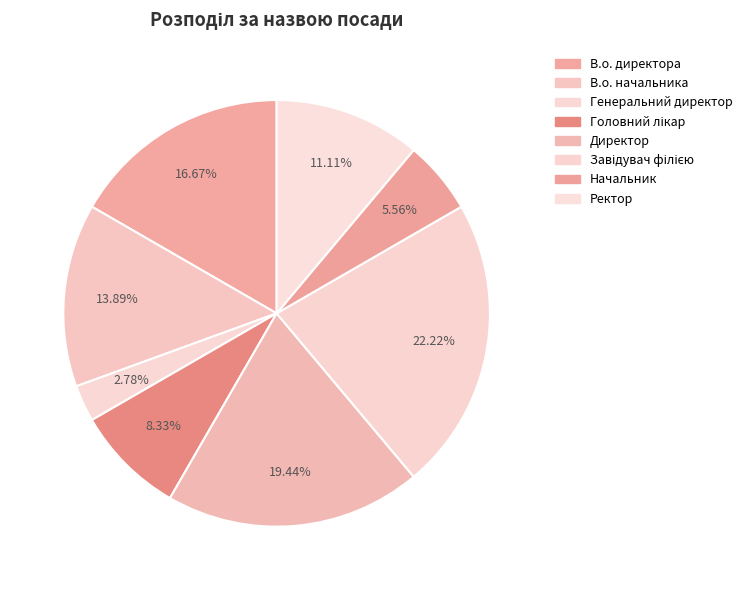

Does any single category account for the majority?

No